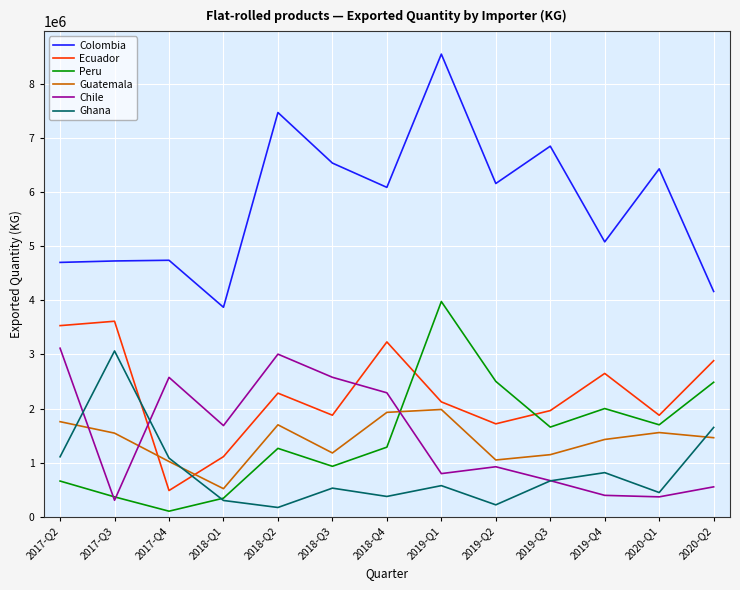

Which category has the lowest value in the Ecuador series?

2017-Q4